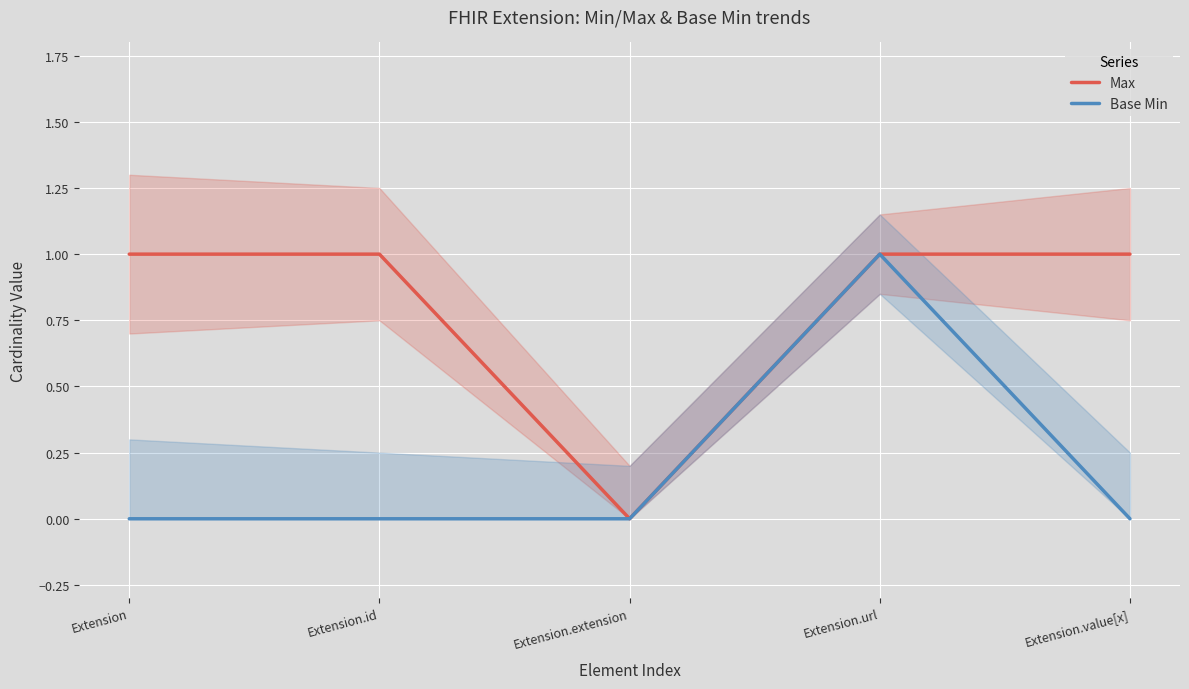

Reading left to right, transcribe all the data shown in this chart.

Max: Extension=1	Extension.id=1	Extension.extension=0	Extension.url=1	Extension.value[x]=1
Base Min: Extension=0	Extension.id=0	Extension.extension=0	Extension.url=1	Extension.value[x]=0